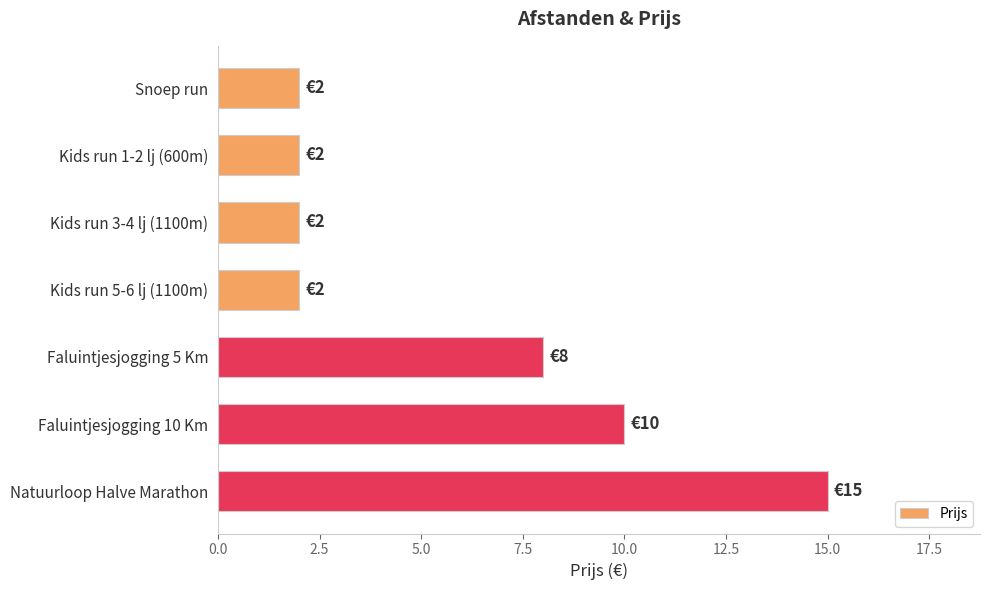

What is the ratio of the value at Kids run 5-6 lj (1100m) to the value at Kids run 3-4 lj (1100m)?

1.0